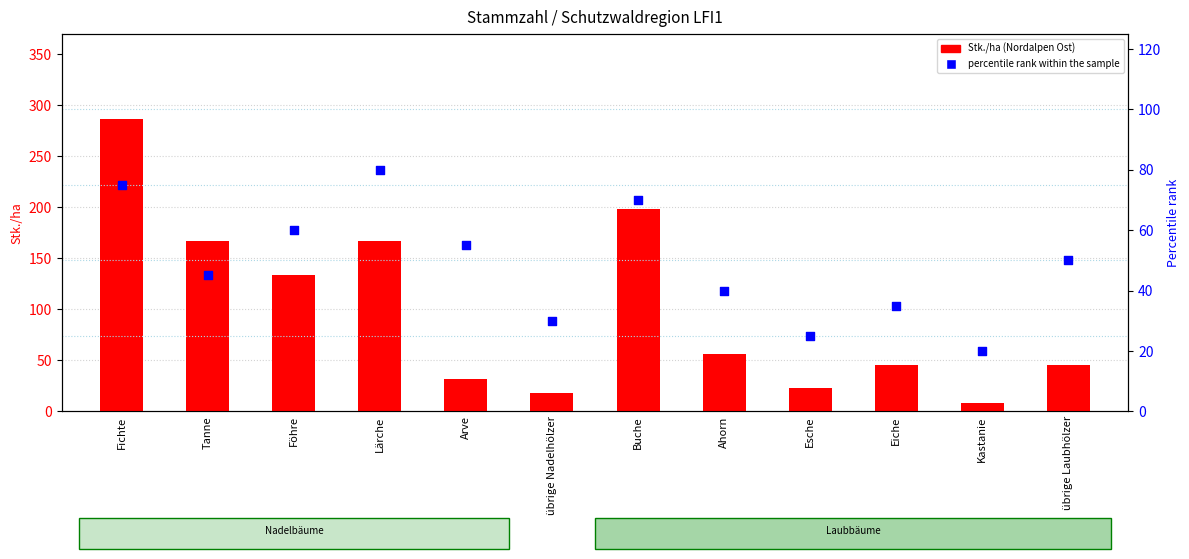

Which series reaches the minimum Y coordinate?

Stk./ha (Nordalpen Ost)